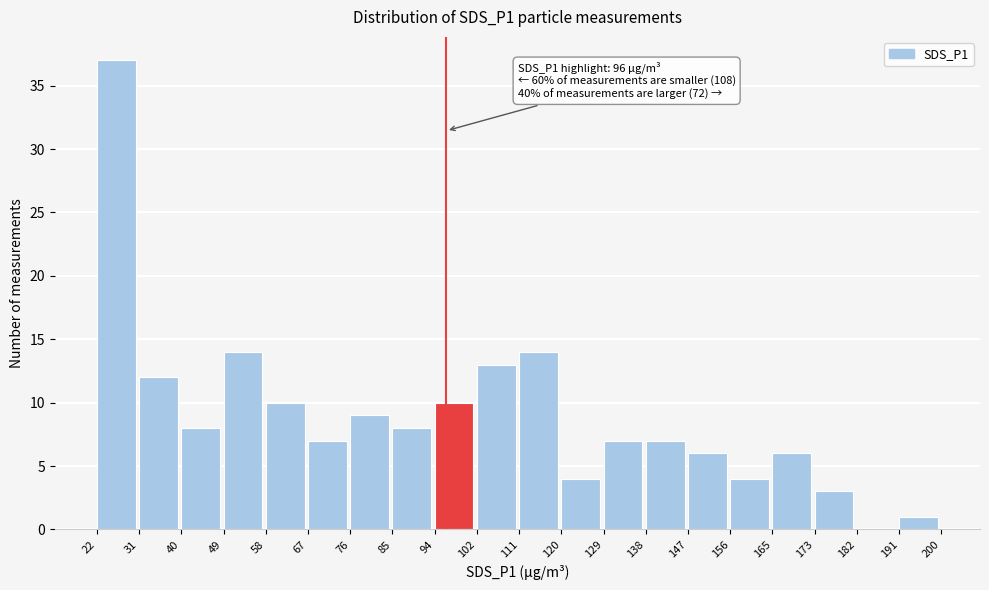

Over which range of the x-axis is the bar tallest?

22 to 31